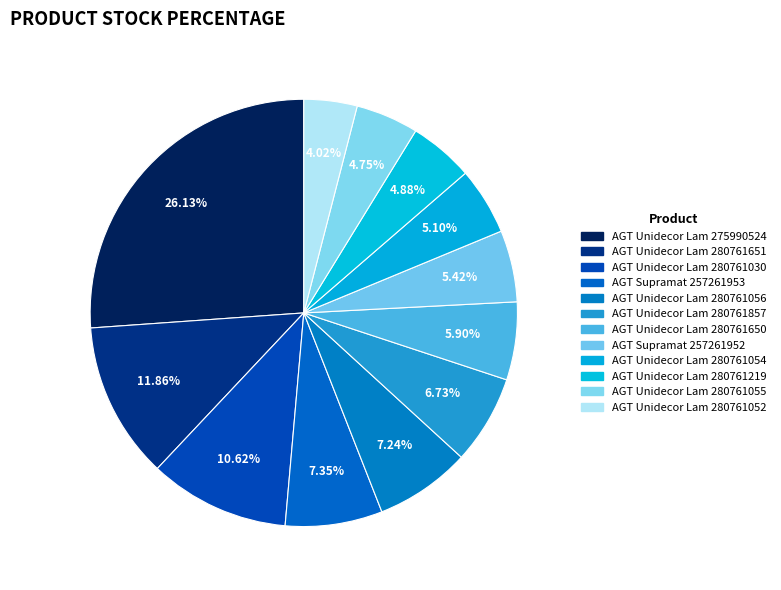

How many segments does this pie chart have?

12